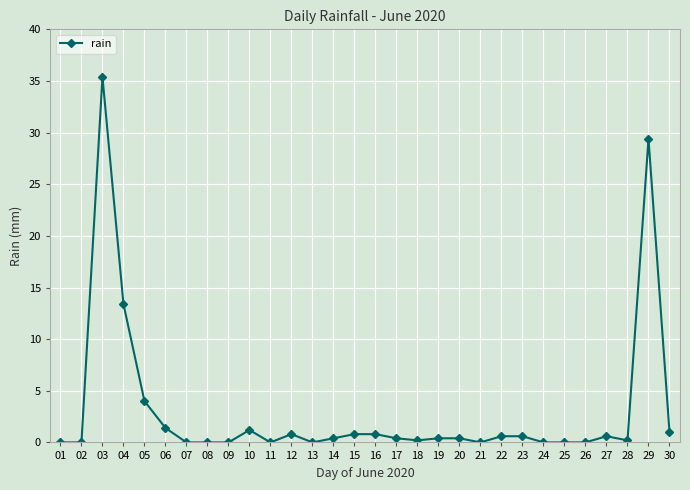

What is the difference between the maximum and minimum values?

35.4